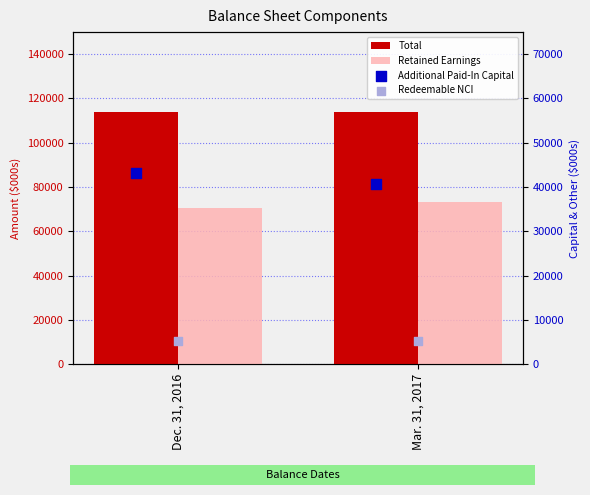

What are all the series names shown in the legend?

Total, Retained Earnings, Additional Paid-In Capital, Redeemable NCI